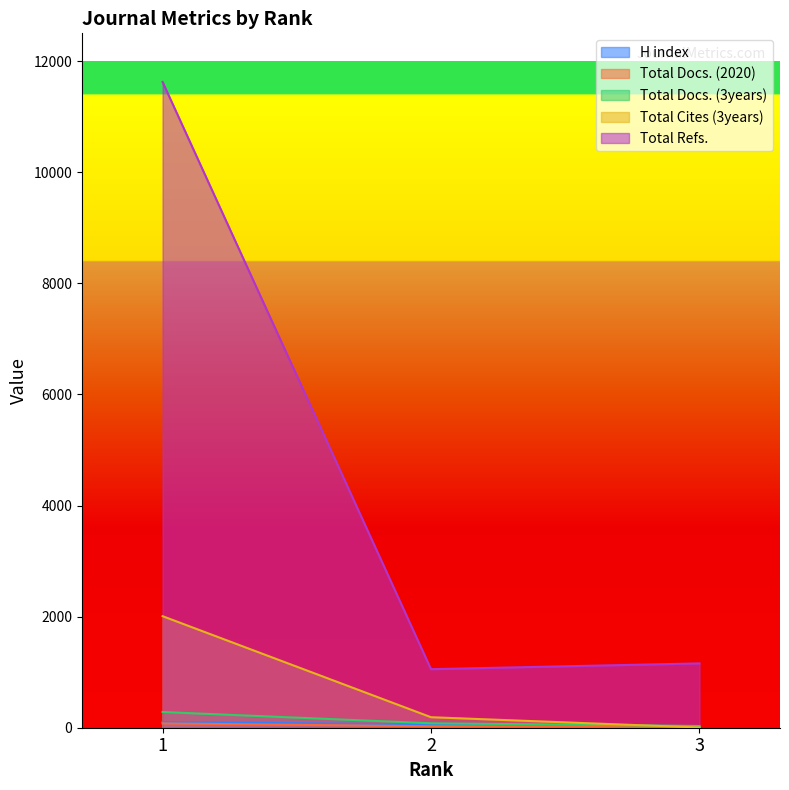

Count the number of categories in the chart.

3